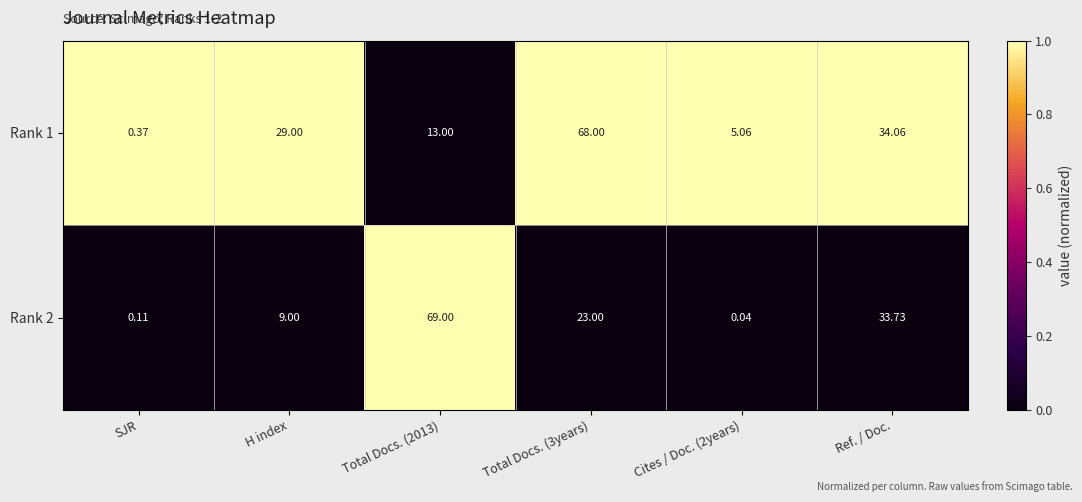

What is the maximum value shown in the chart?

69.0